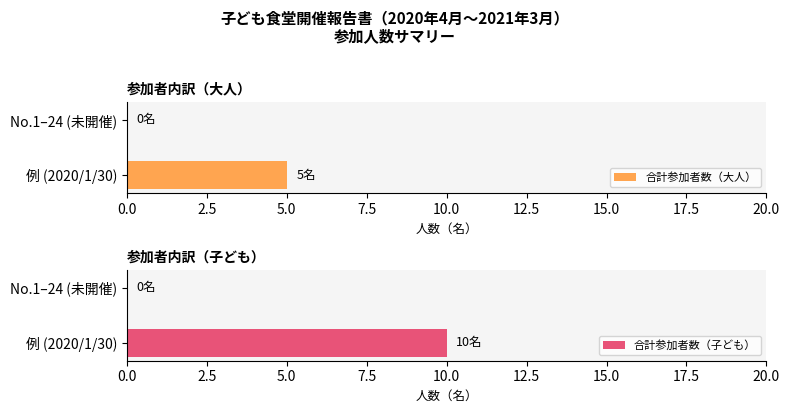

How many bars are there in total?

4